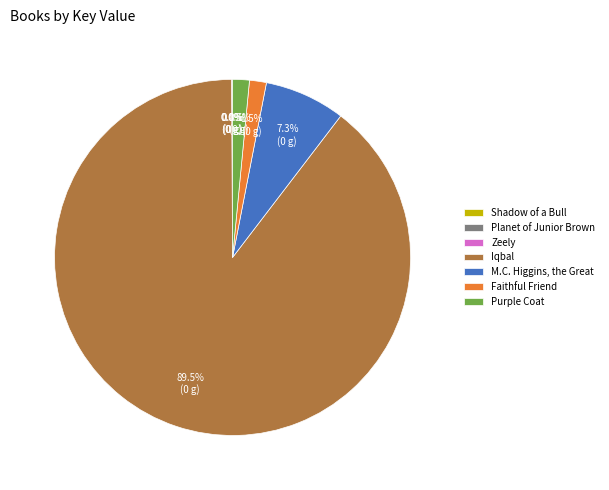

Do Iqbal and M.C. Higgins, the Great together represent more than half of the pie?

Yes